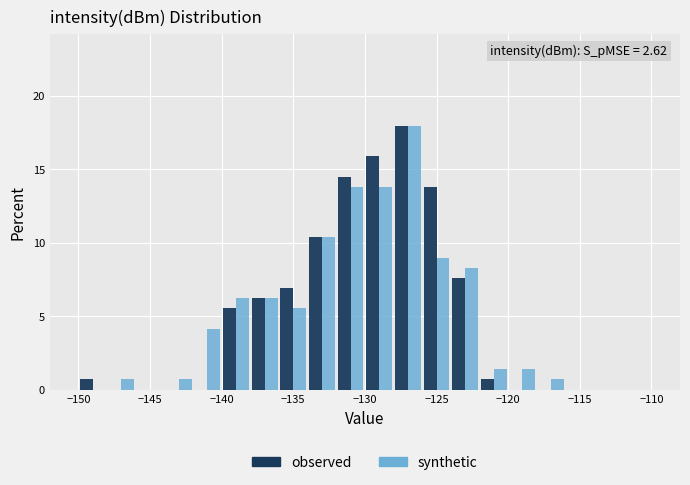

In the observed series, which range on the x-axis has the tallest bar?

-128 to -126